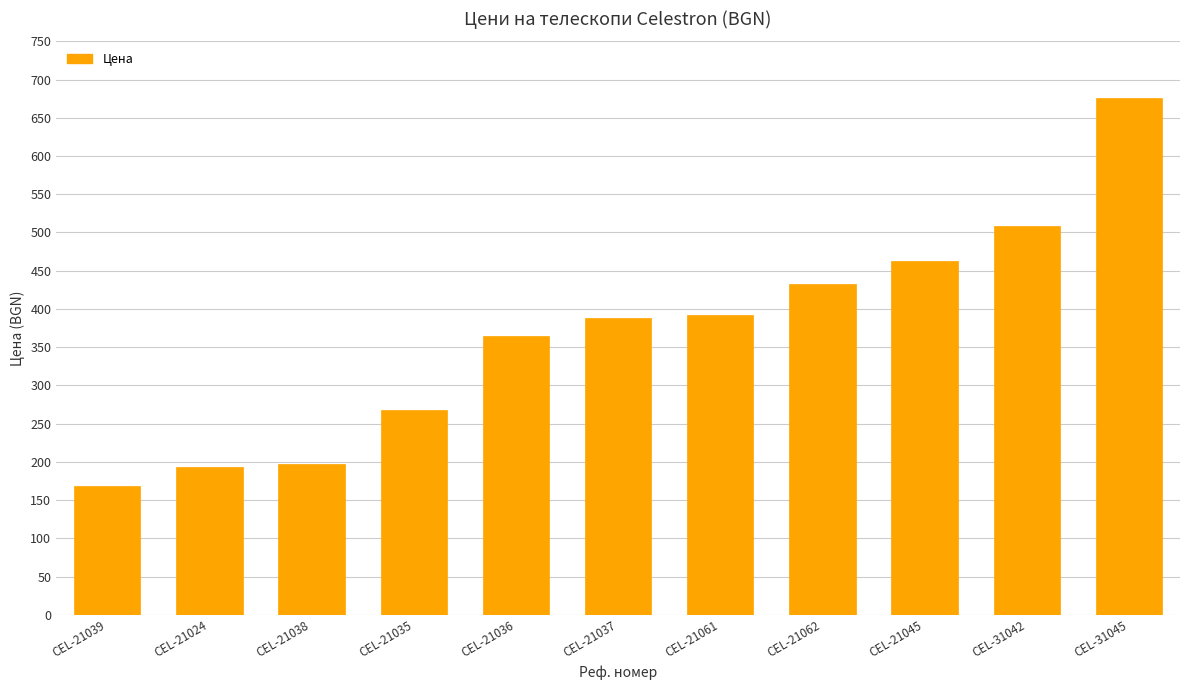

Are the bars horizontal?

No